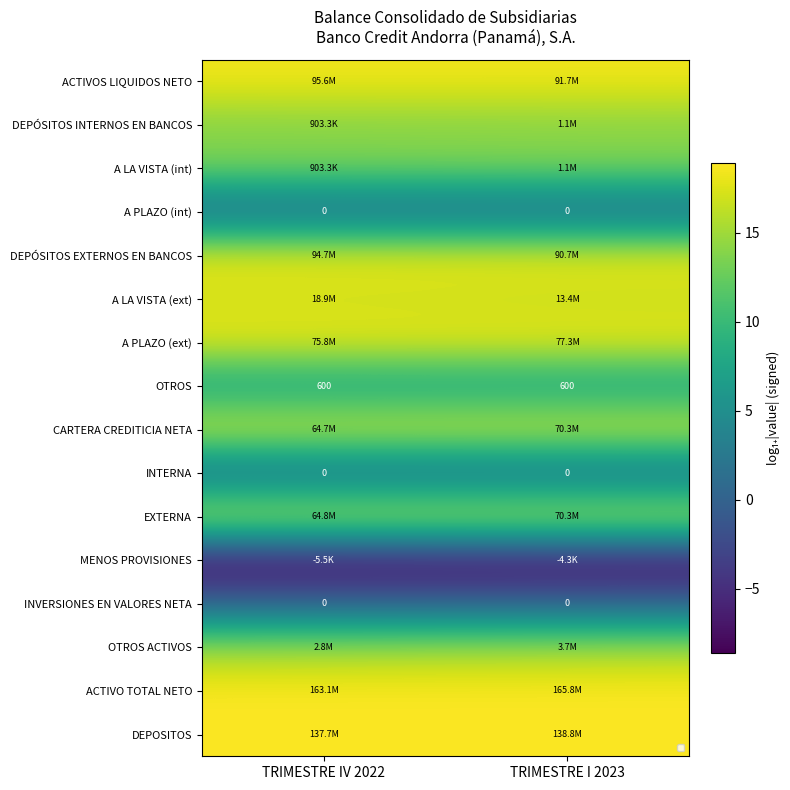

What value does the A PLAZO (ext) series have at TRIMESTRE IV 2022?

18.1